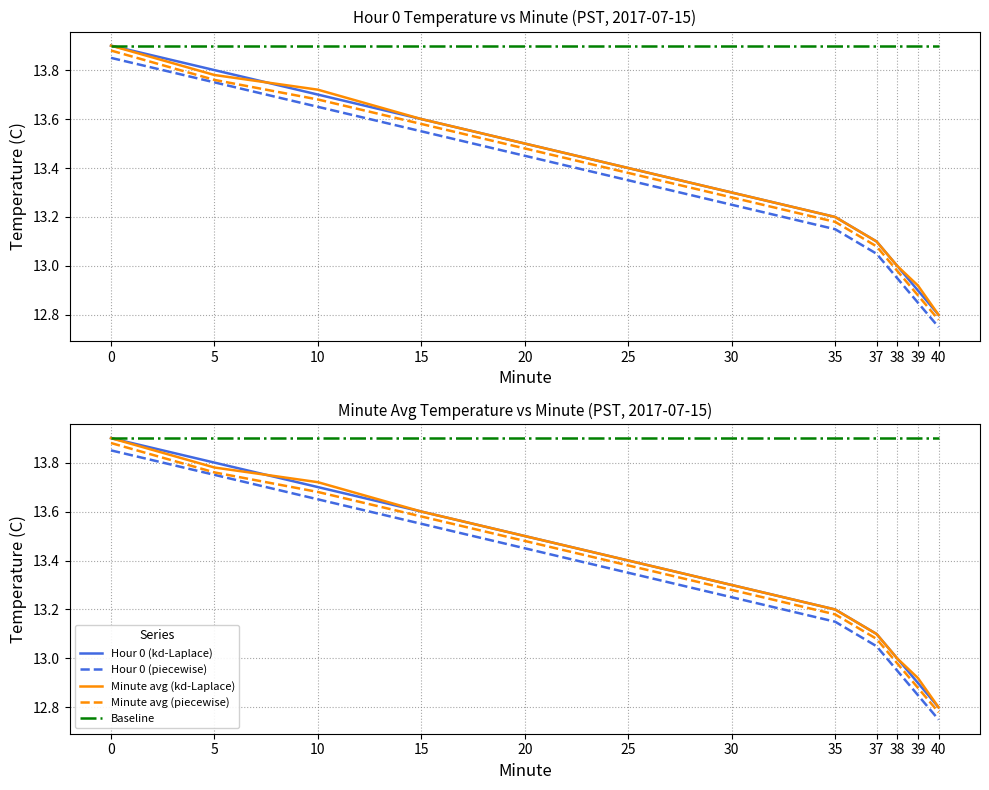

What is the difference between the highest and lowest values at 20?

0.5